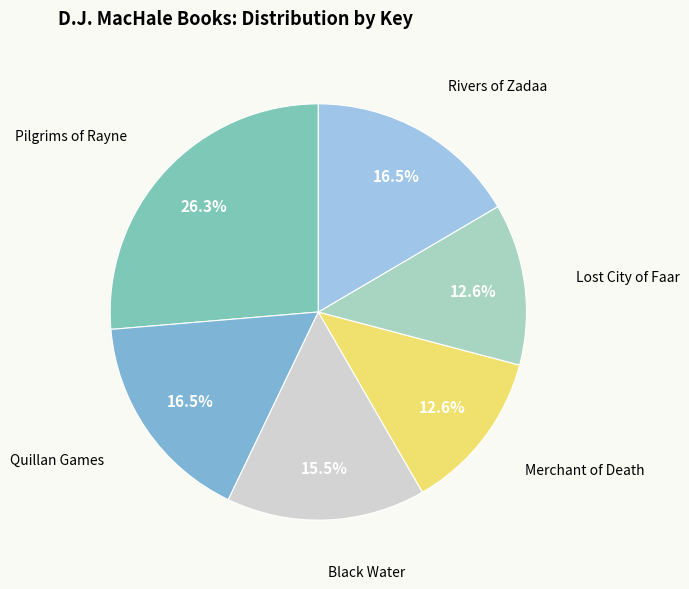

To the nearest percent, what is the average slice percentage?

17%